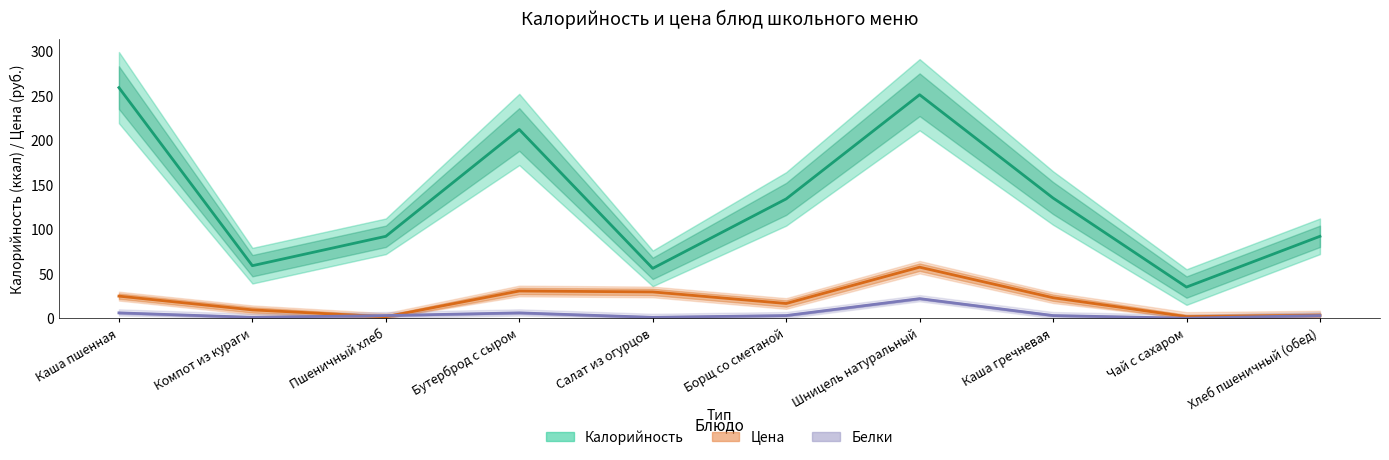

The value of Цена at Чай с сахаром is 1.8. True or false?

True